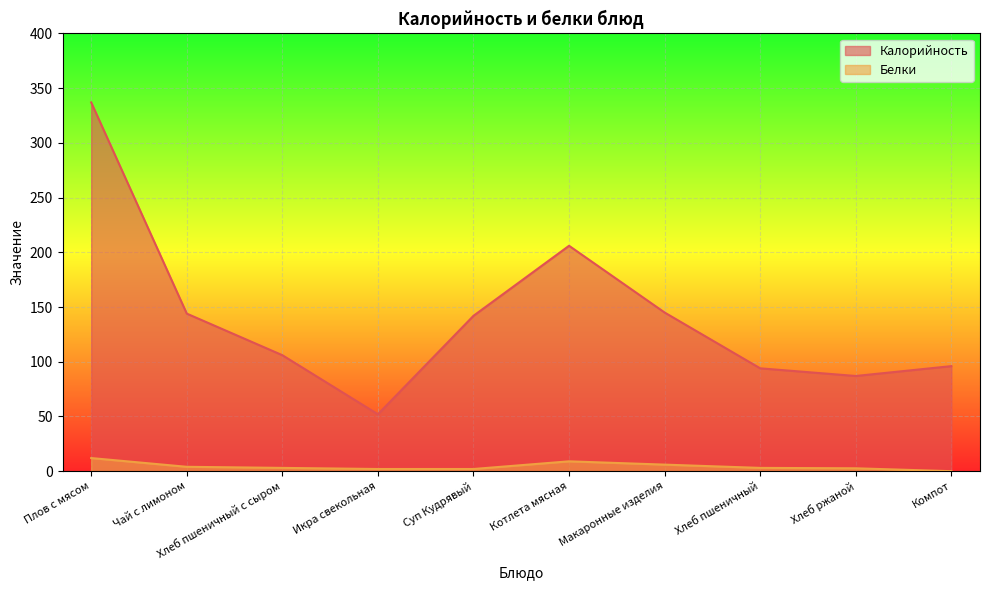

Which series has the largest range (max minus min)?

Калорийность